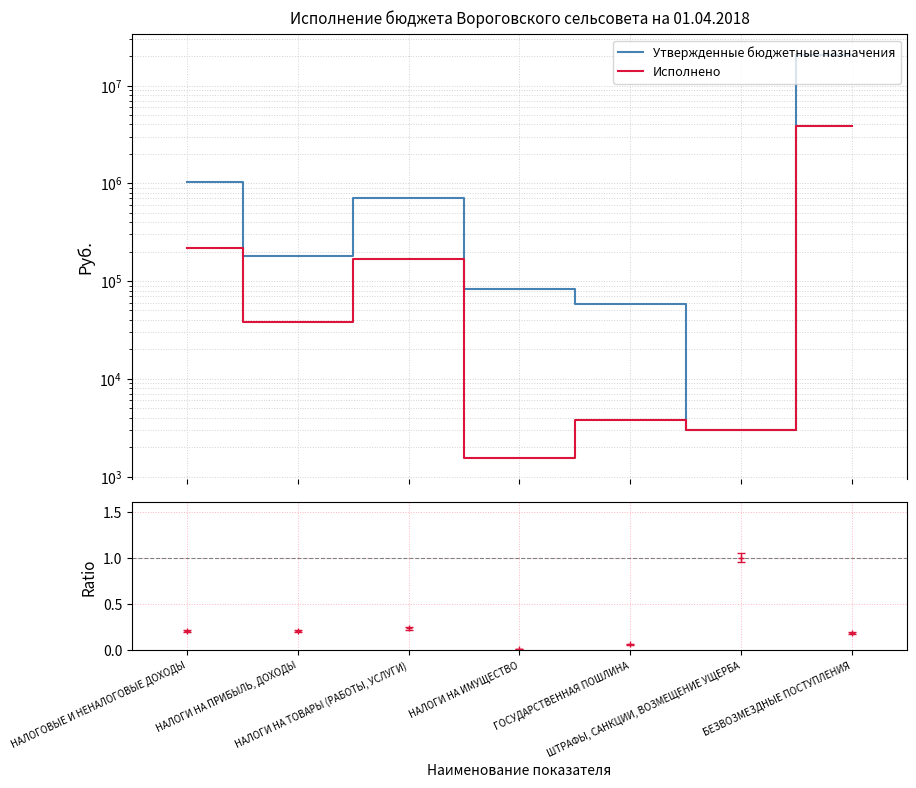

At how many categories does at least one series exceed 6670074?

1